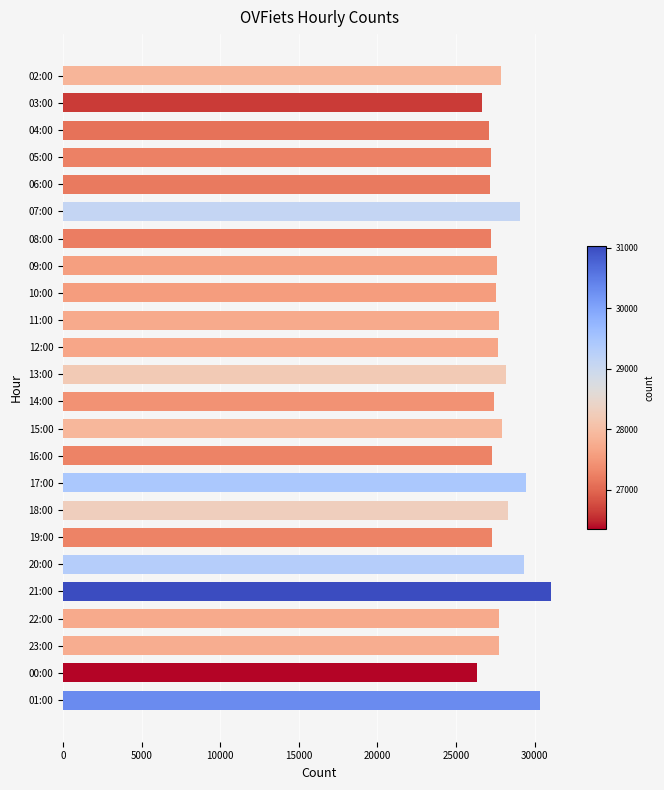

What is the sum of all values?

671067